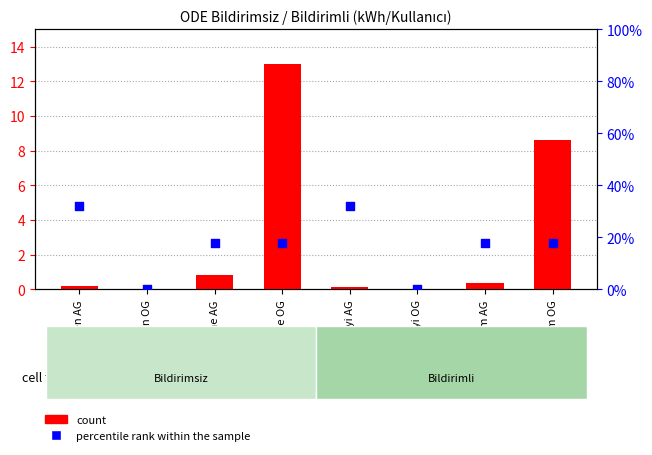

At how many categories does at least one series exceed 2?

2